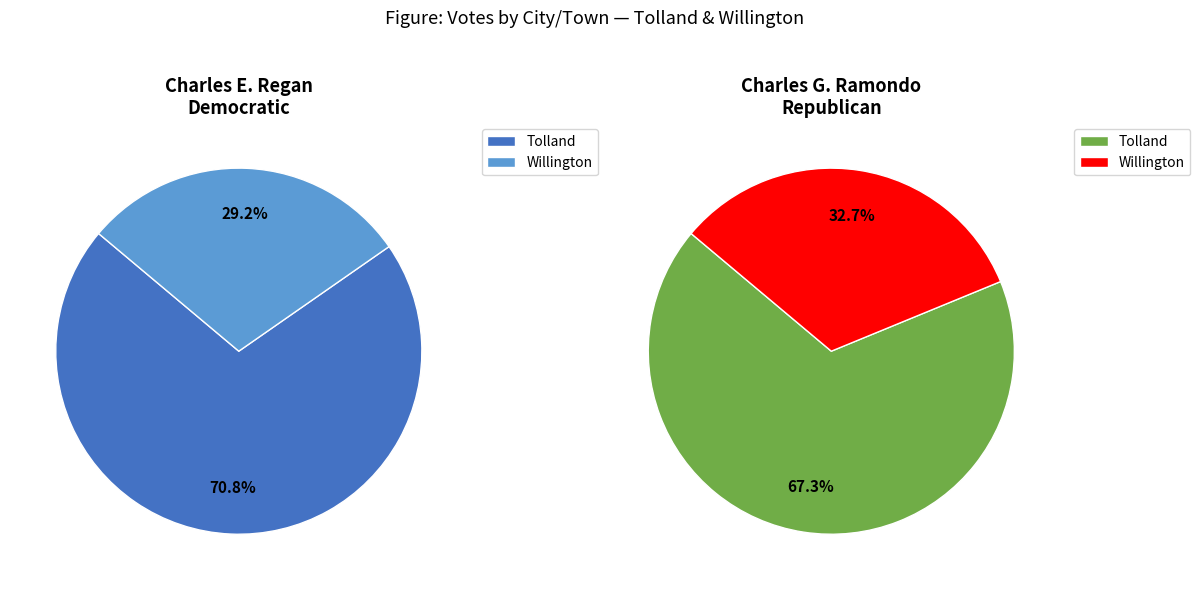

To the nearest percent, what percentage of the pie is Tolland?

67%